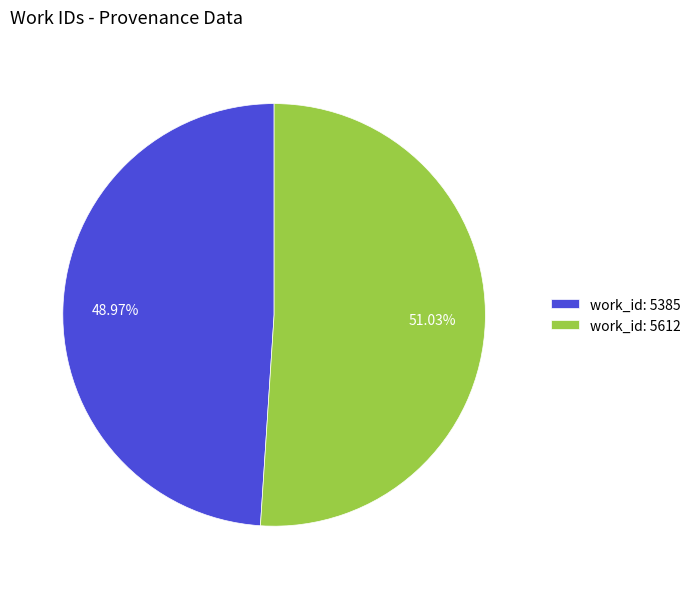

Combined, what portion of the pie is work_id: 5385 and work_id: 5612?

100.0%